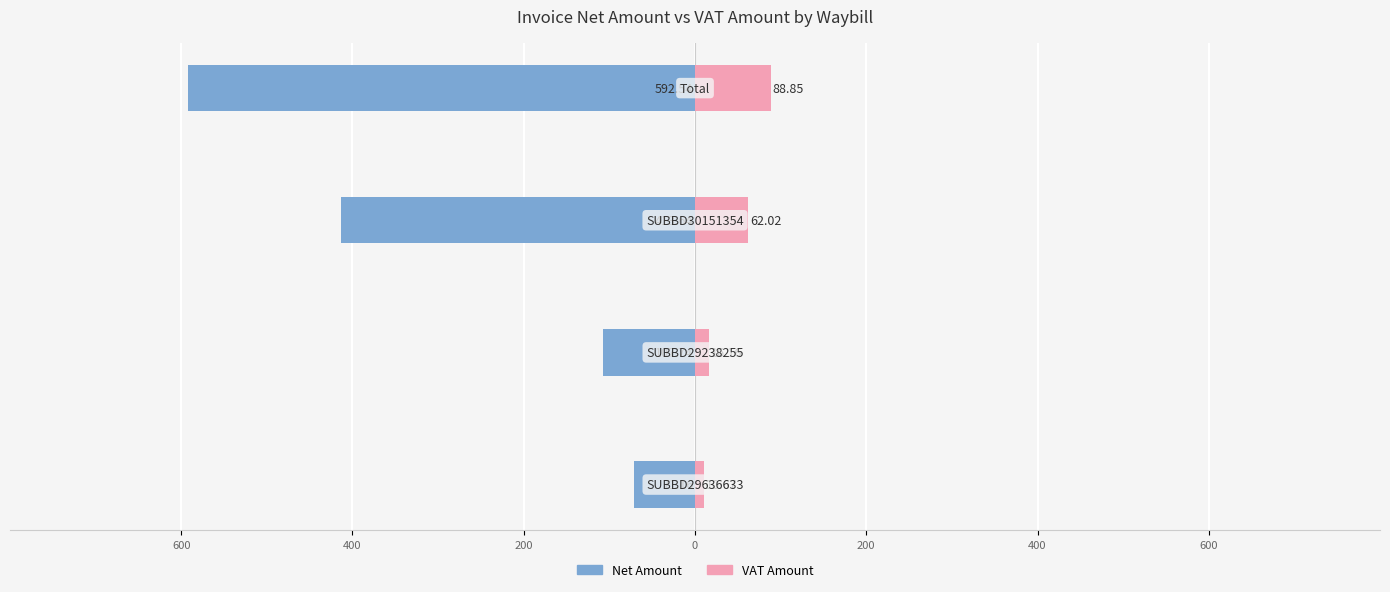

What is the value of the Net Amount bar at the 1st from the left?

-71.2